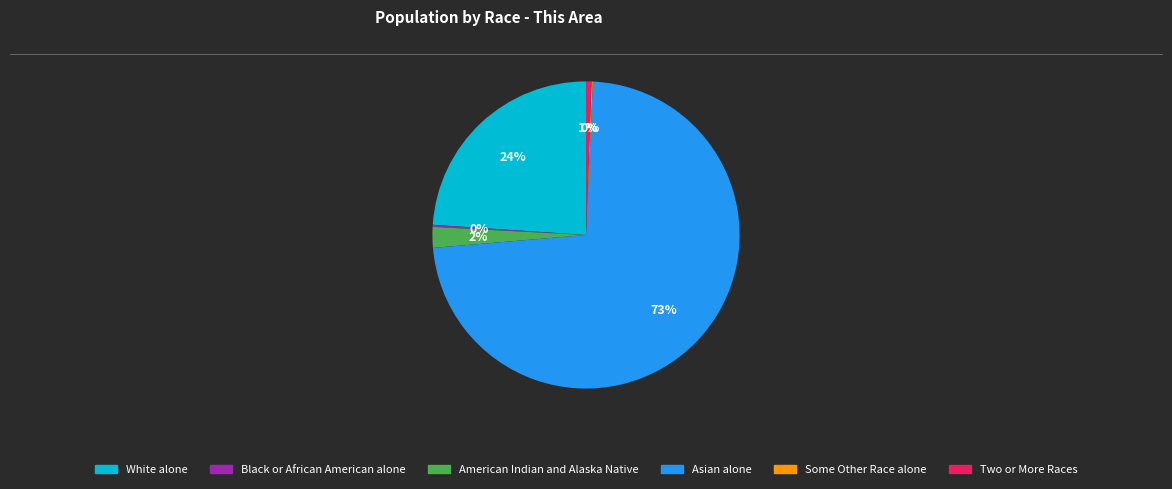

Is it true that White alone is 19% of the pie?

False